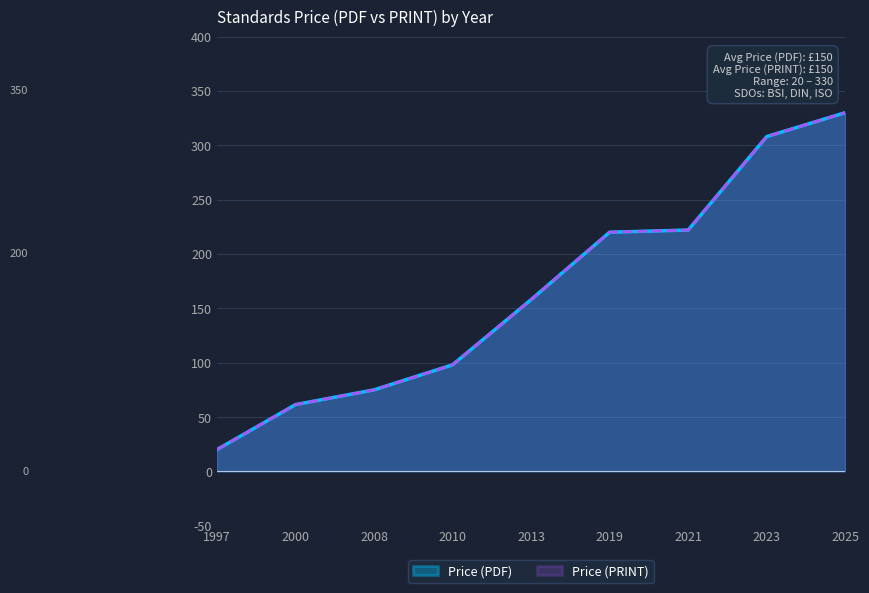

True or false: Price (PDF) and Price (PRINT) cross at least once.

False